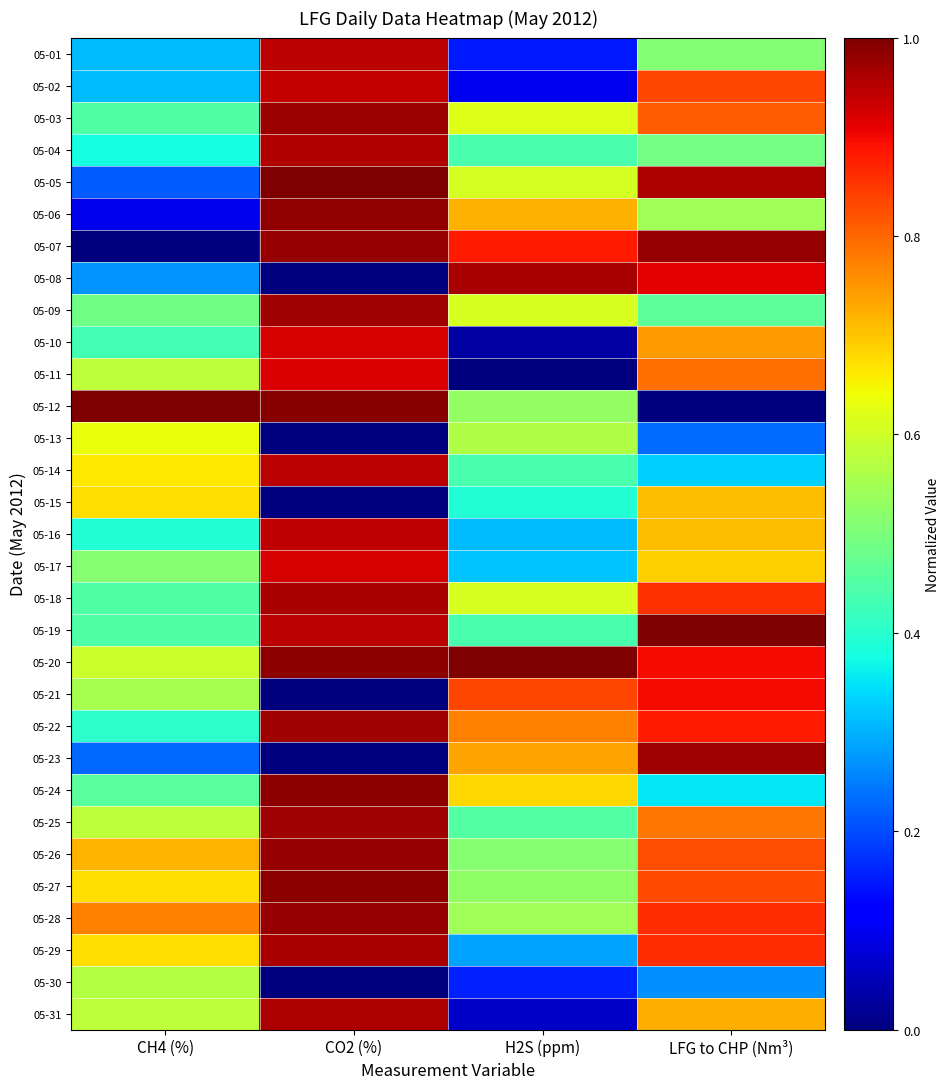

What is the difference between the highest and lowest values at CH4 (%)?

1.0